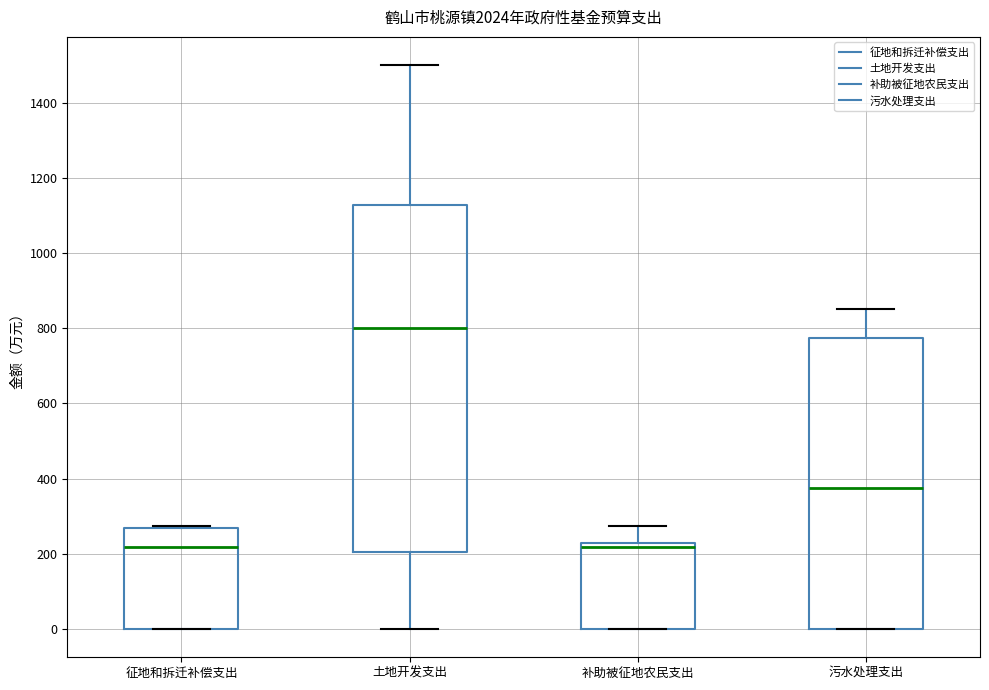

Where is the upper edge of the box for 征地和拆迁补偿支出 on the y-axis? The values are not printed on the chart, so give them approximately, as read against the axis.

260